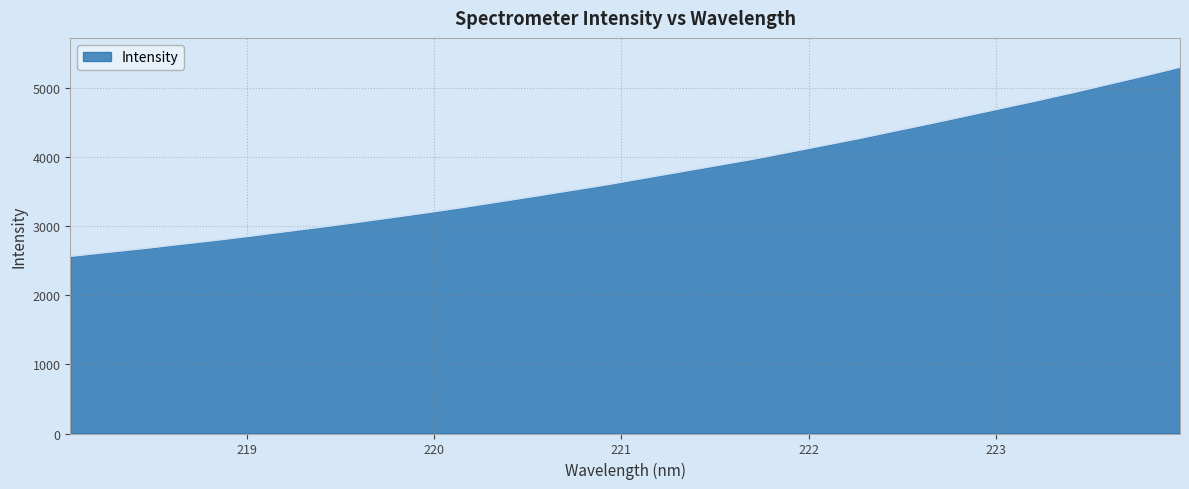

What is the minimum value shown in the chart?

2567.4